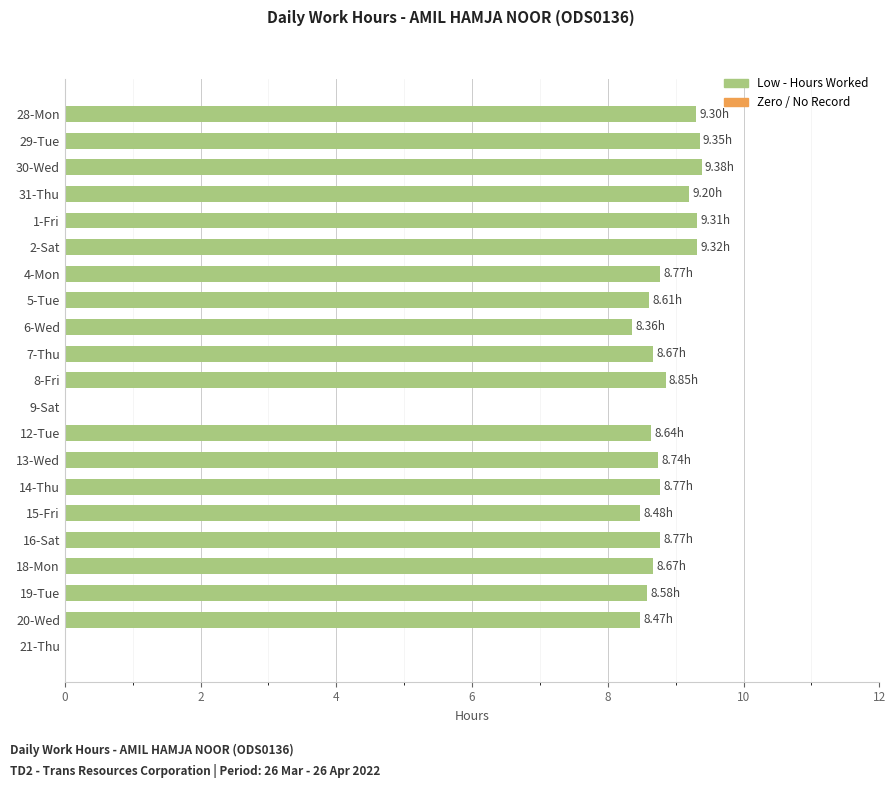

Which has a higher value, 18-Mon or 30-Wed?

30-Wed